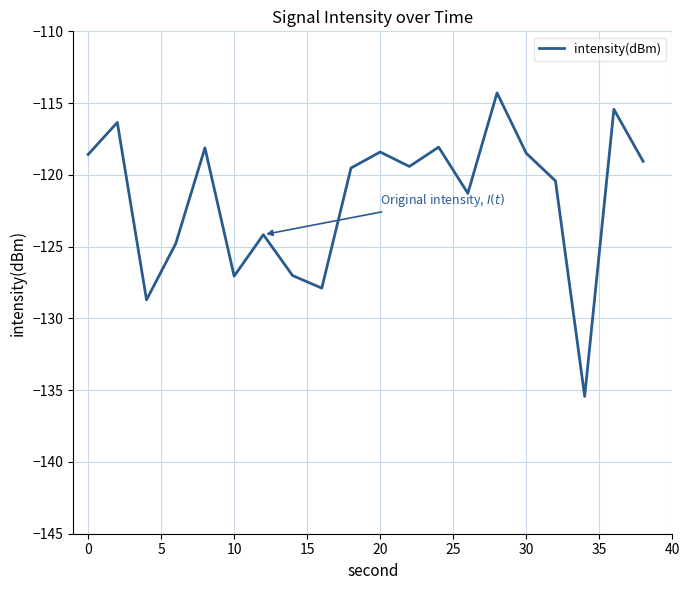

What is the difference between the maximum and minimum values?

21.1